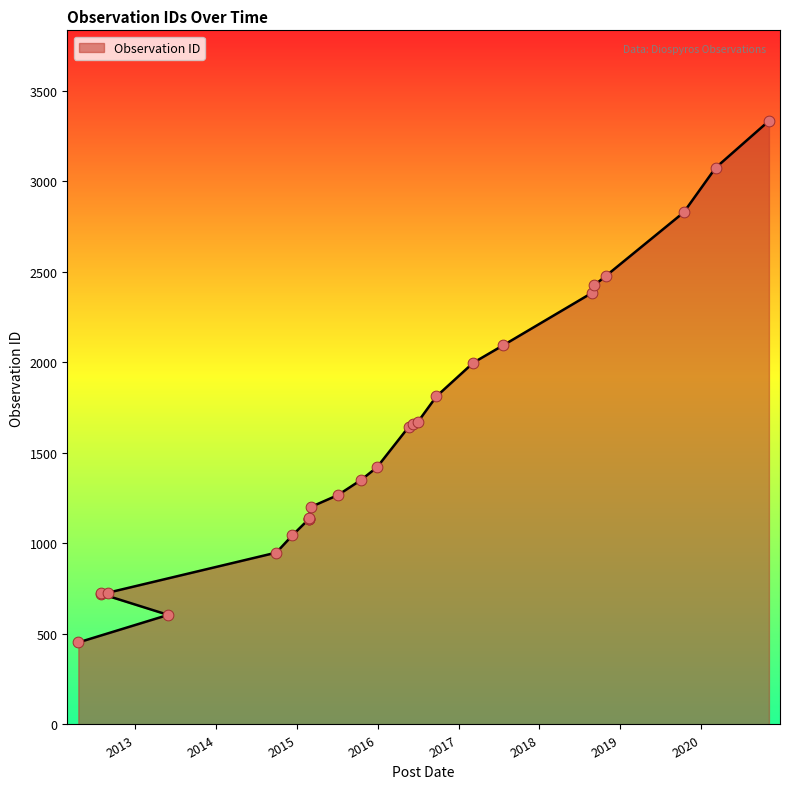

Which has a higher value, 2020-11-04 or 2017-03-09?

2020-11-04